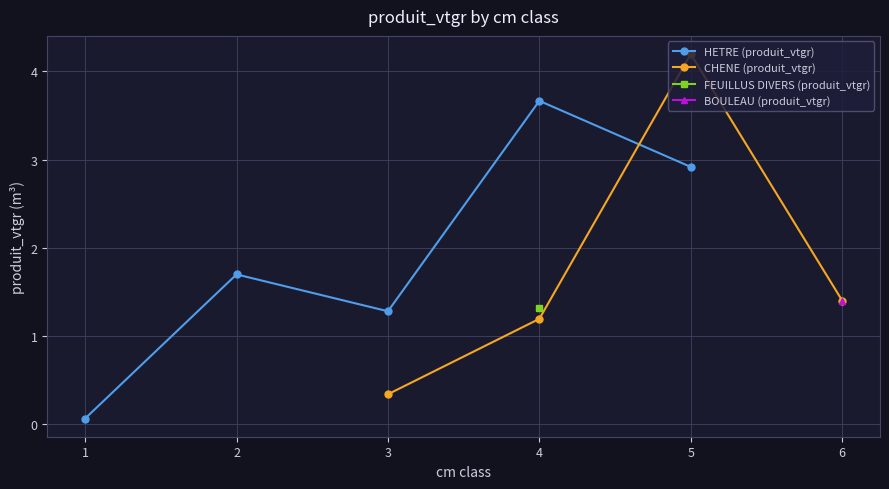

List the labels in order of HETRE (produit_vtgr) value, smallest first.

1, 3, 2, 5, 4